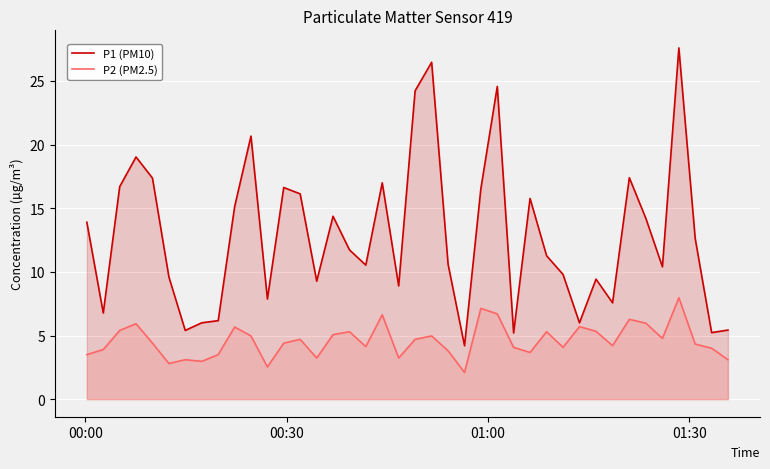

What is the maximum value shown in the chart?

27.6